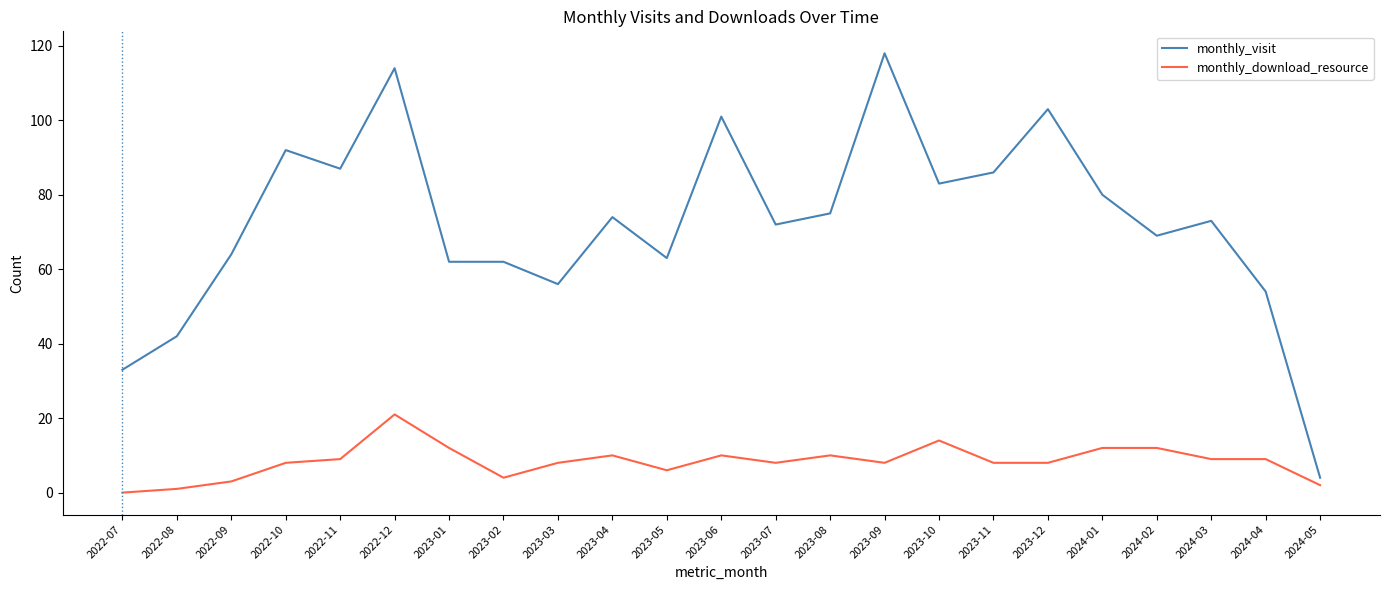

What is the average value of the monthly_download_resource series?

8